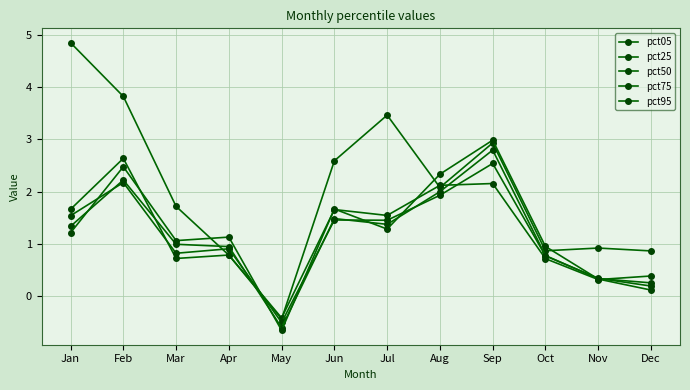

Does the chart have visible grid lines?

Yes